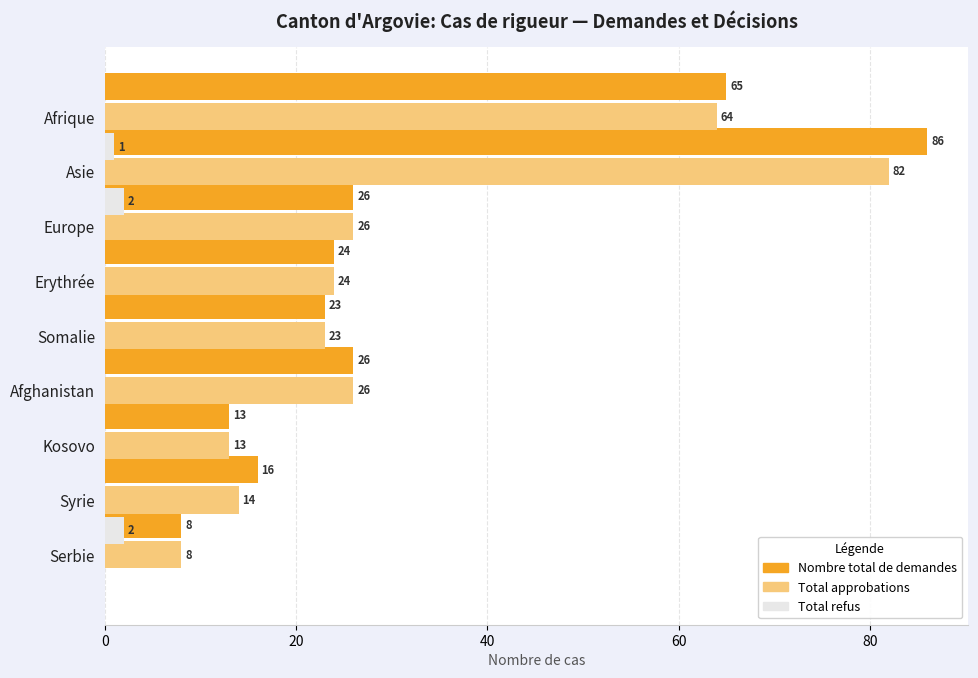

What is the maximum value for Total approbations?

82